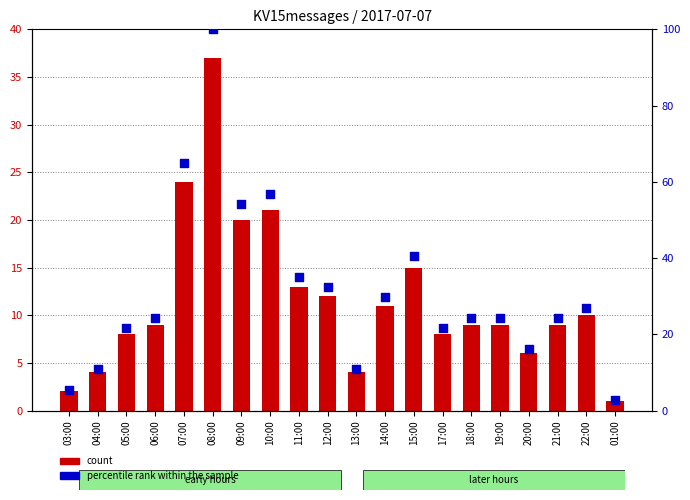

Which series contains the highest Y value?

percentile rank within the sample